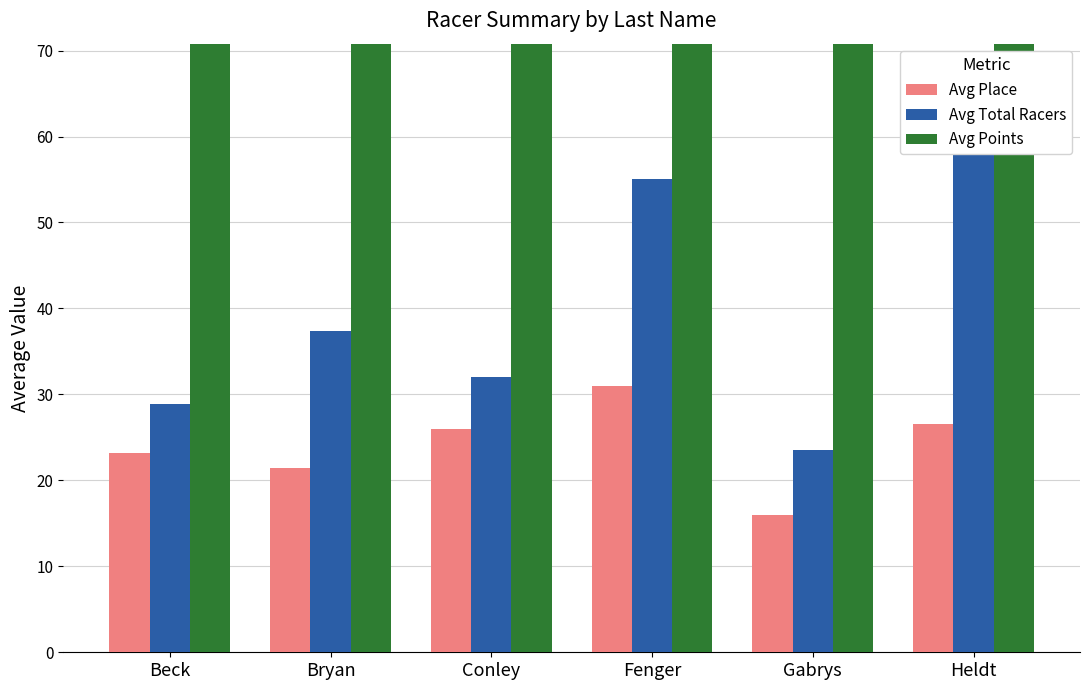

At which label does Avg Total Racers first exceed 37?

Bryan